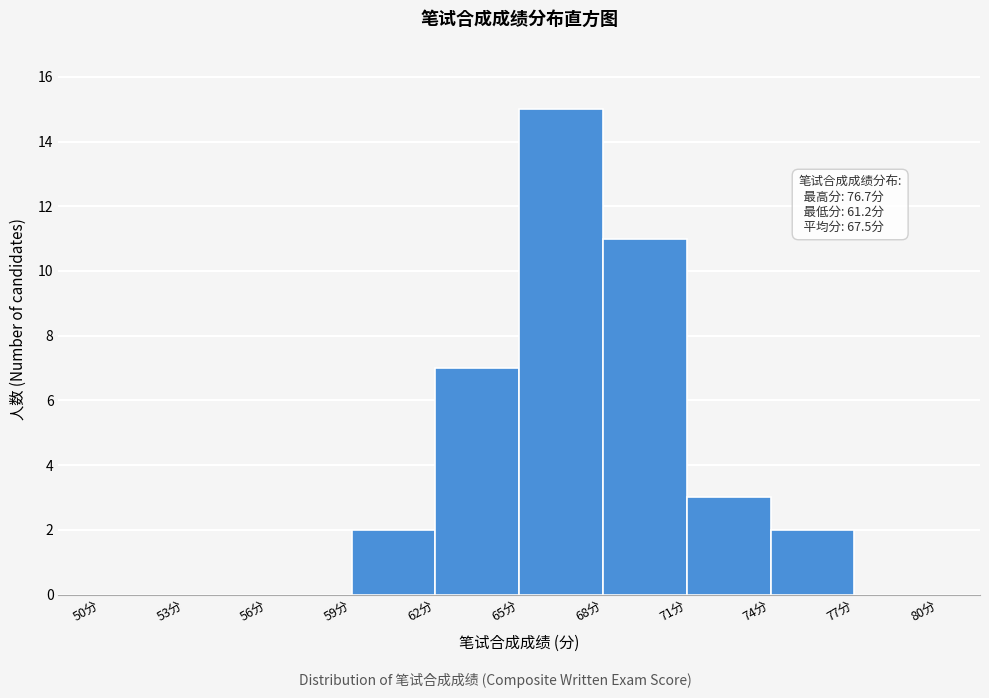

Over which range of the x-axis is the bar tallest?

65 to 68